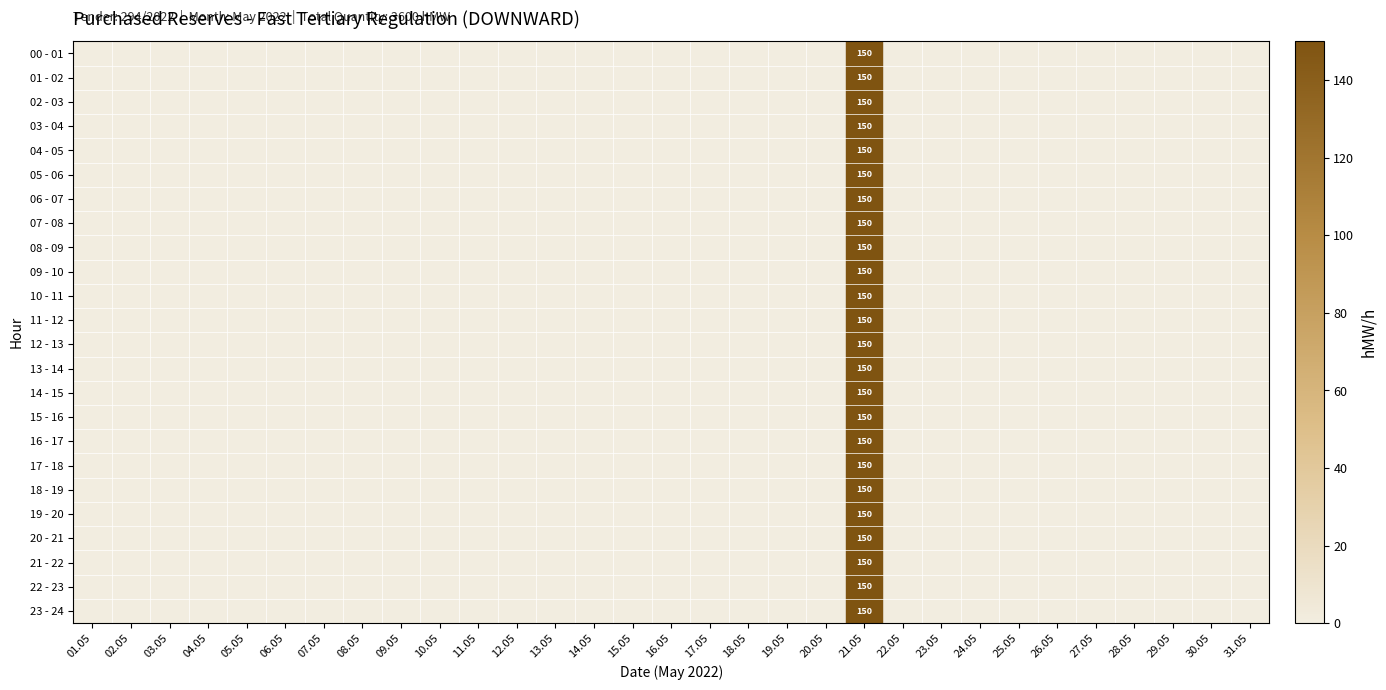

The value of 15 - 16 at 21.05 is 250. True or false?

False